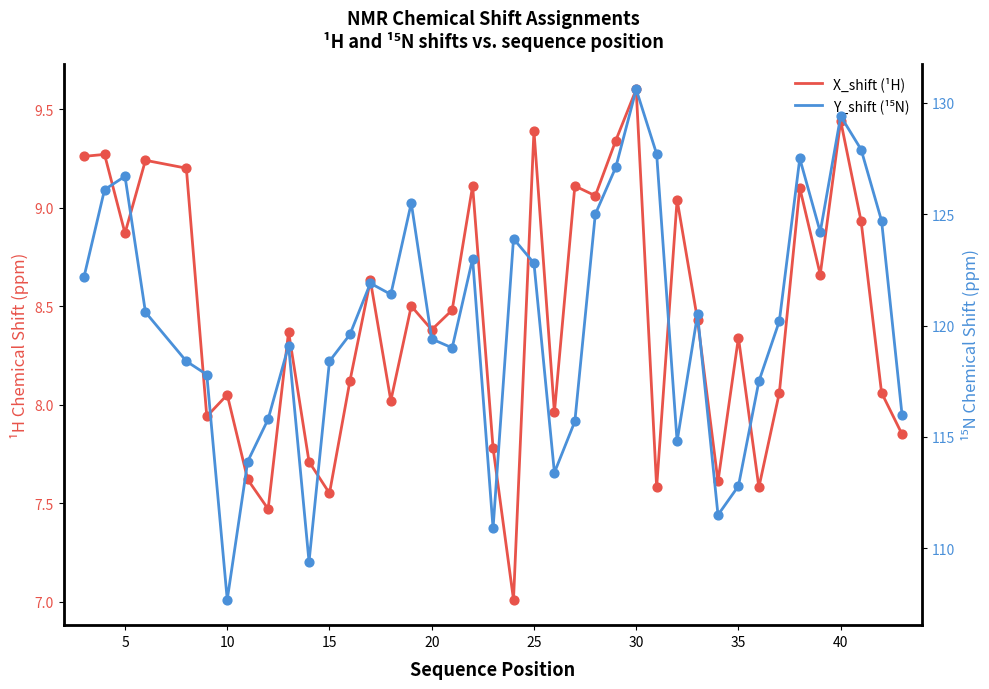

Is the value of Y_shift (¹⁵N) at 5 greater than the value of X_shift (¹H) at 35?

Yes